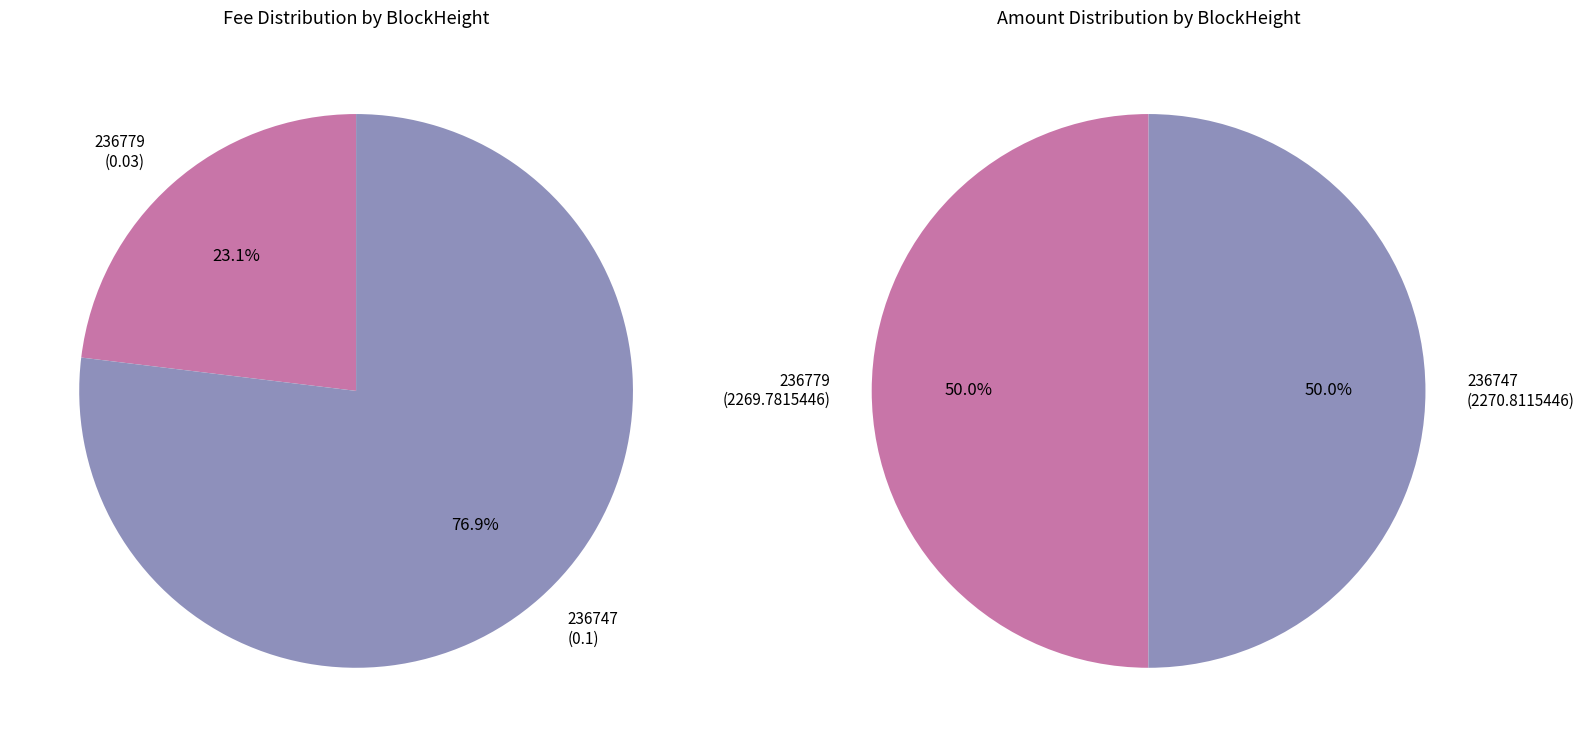

Rank the categories by Amount value from highest to lowest.

236747, 236779